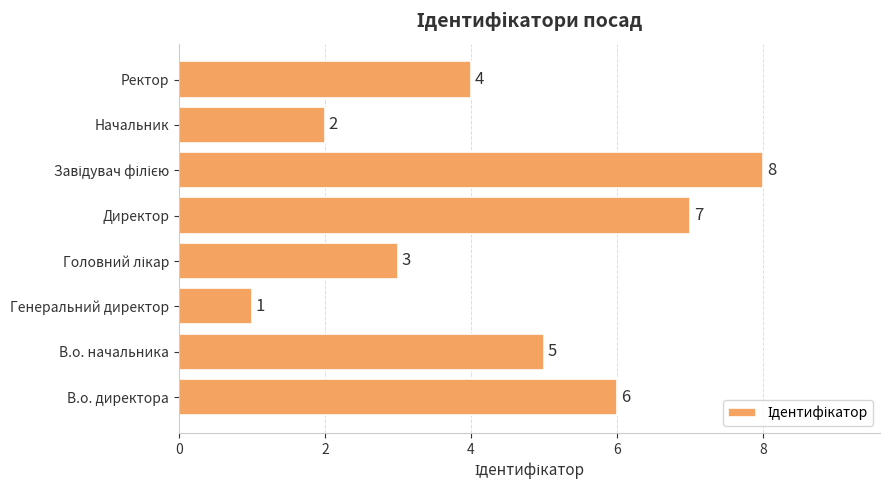

Is it true that the value at Генеральний директор is 0?

False